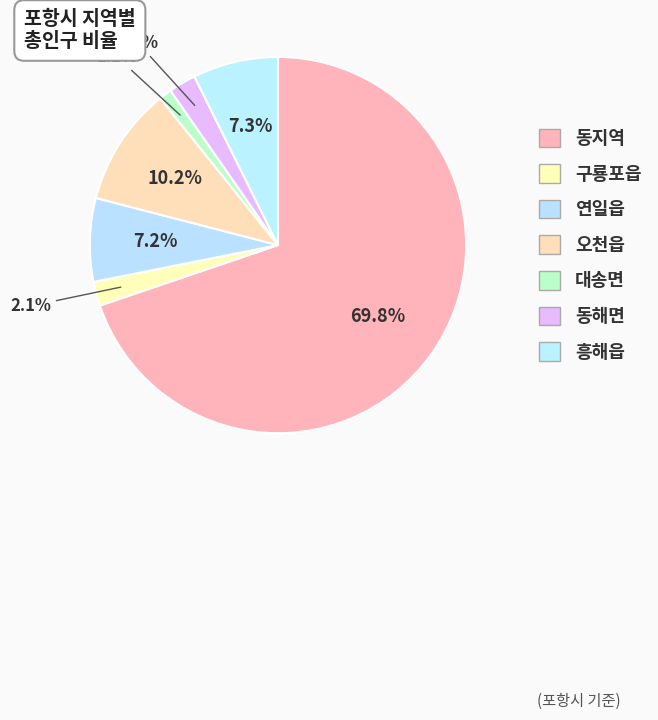

What is the change in value from 동지역 to 동해면?

-333141